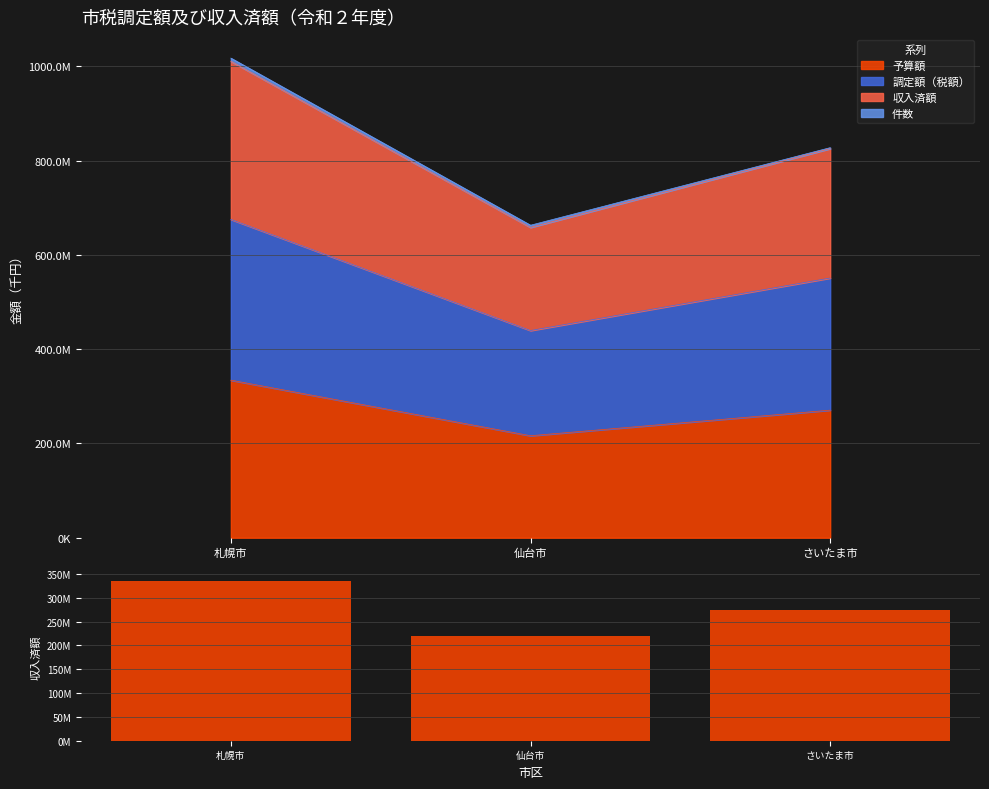

Reading right to left, what are all the values shown in this chart?

274685901	218822321	335437317